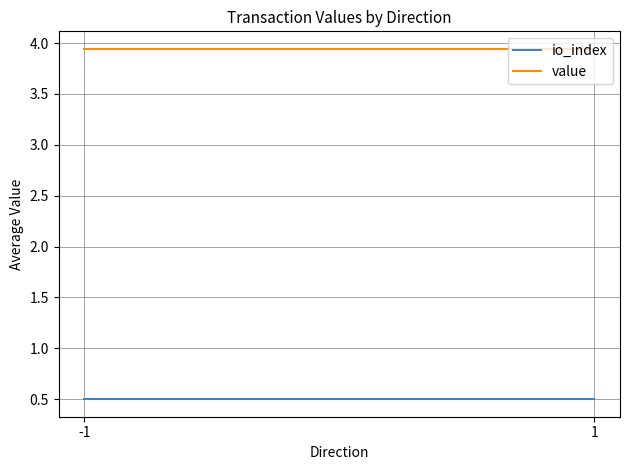

Reading left to right, what are all the values shown in this chart?

io_index: 0.5	0.5
value: 3.9	3.9